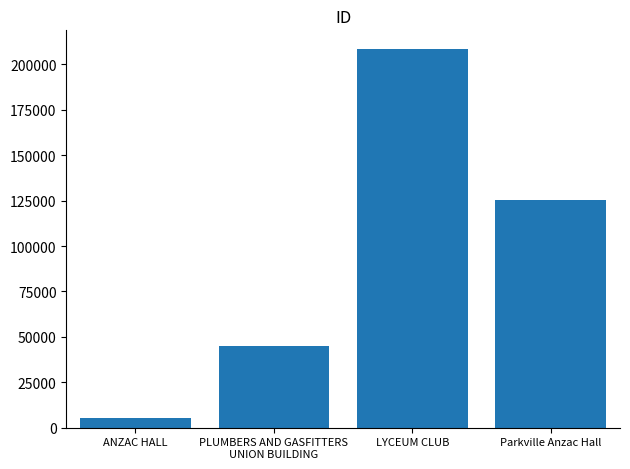

Rank the categories by value from highest to lowest.

LYCEUM CLUB, Parkville Anzac Hall, PLUMBERS AND GASFITTERS
UNION BUILDING, ANZAC HALL